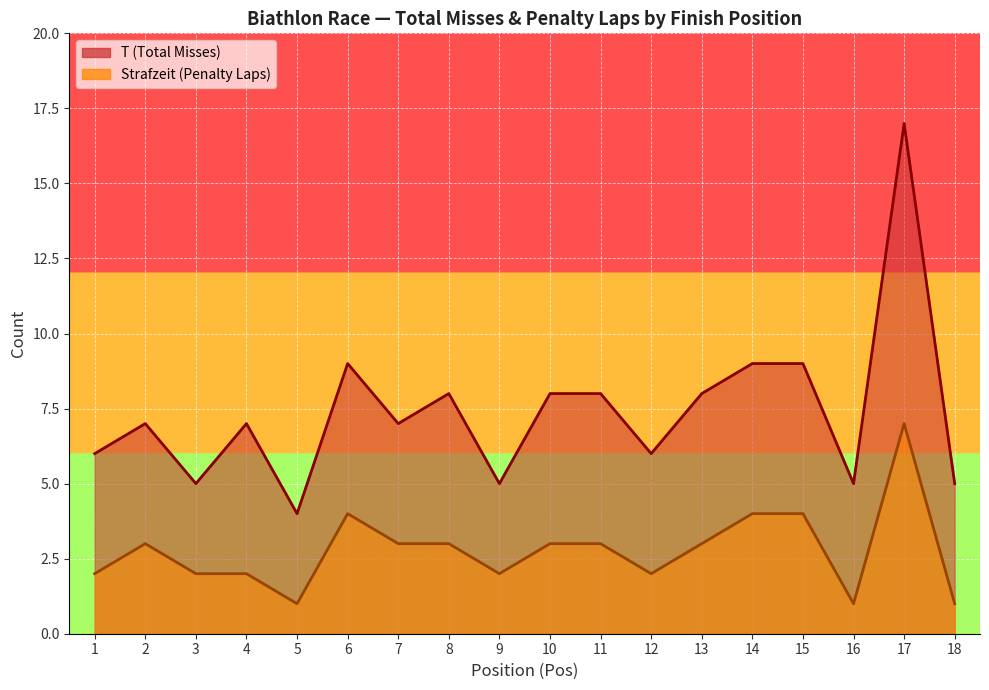

The T series shows 5 at 3. True or false?

True